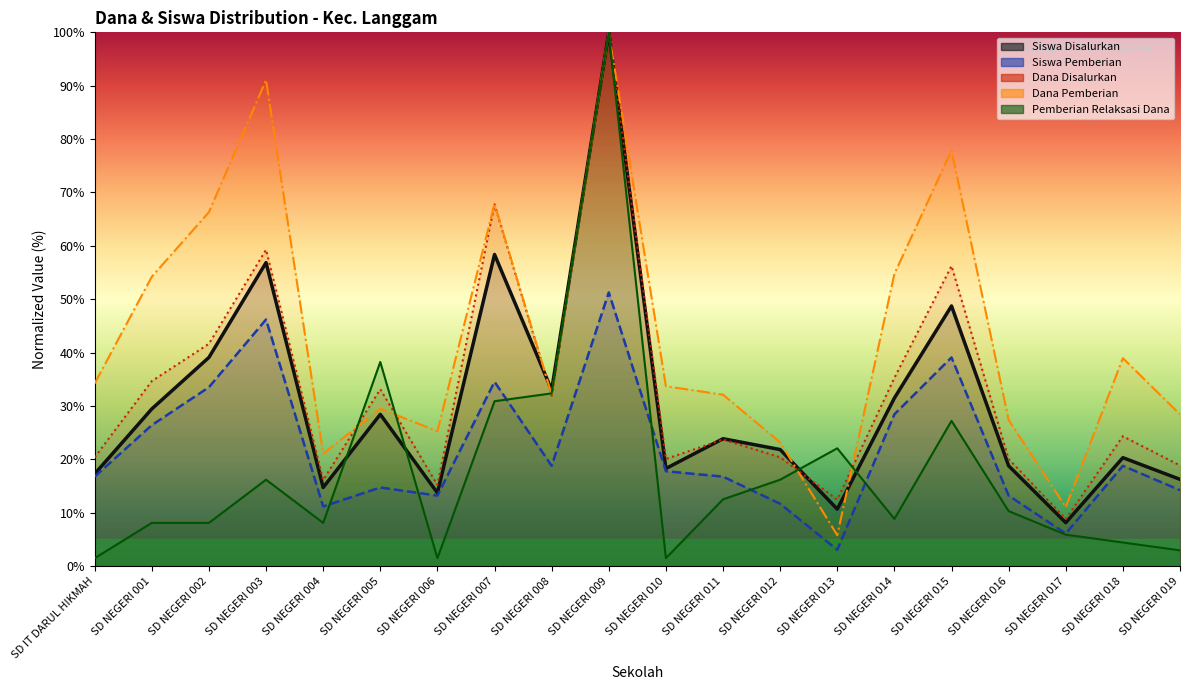

Where does the Siswa Disalurkan series first go above 23?

SD NEGERI 001